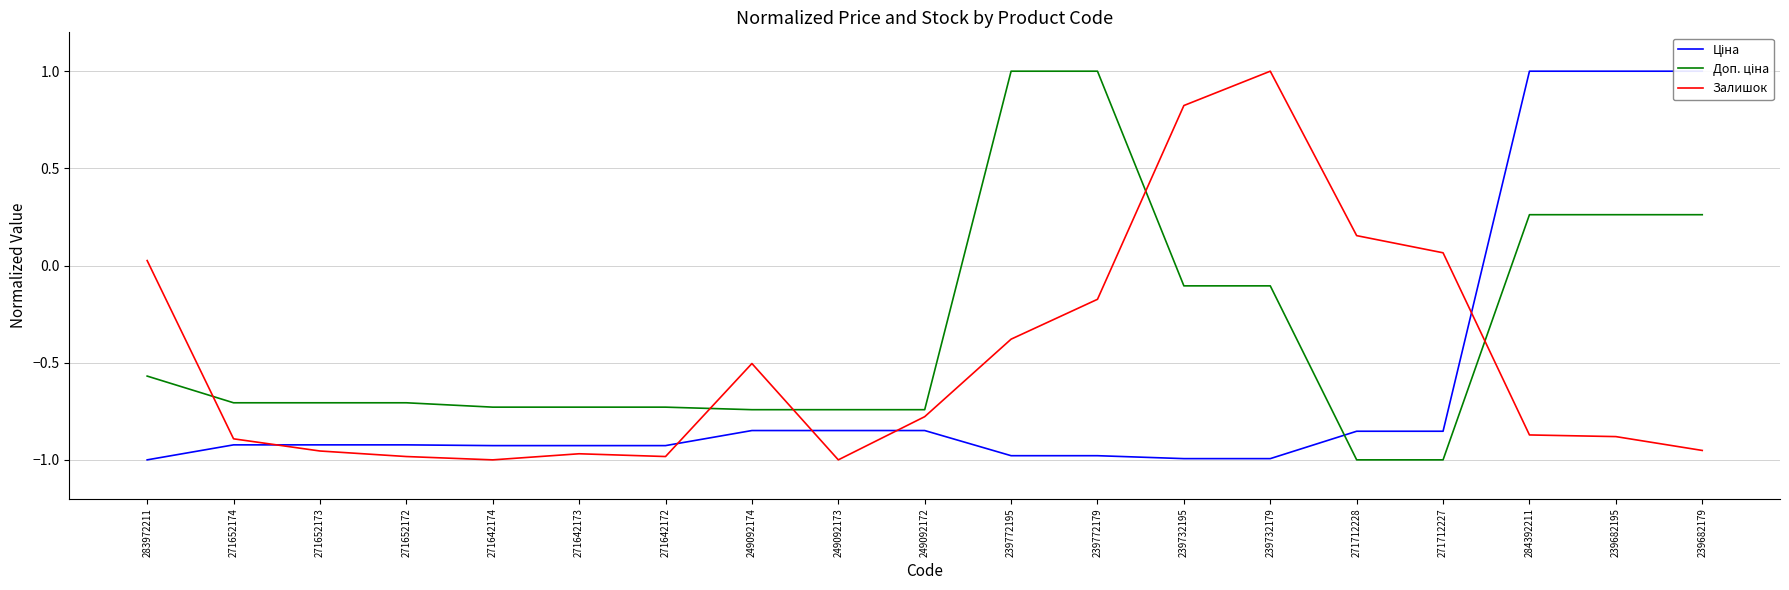

How many lines are shown in the chart?

3